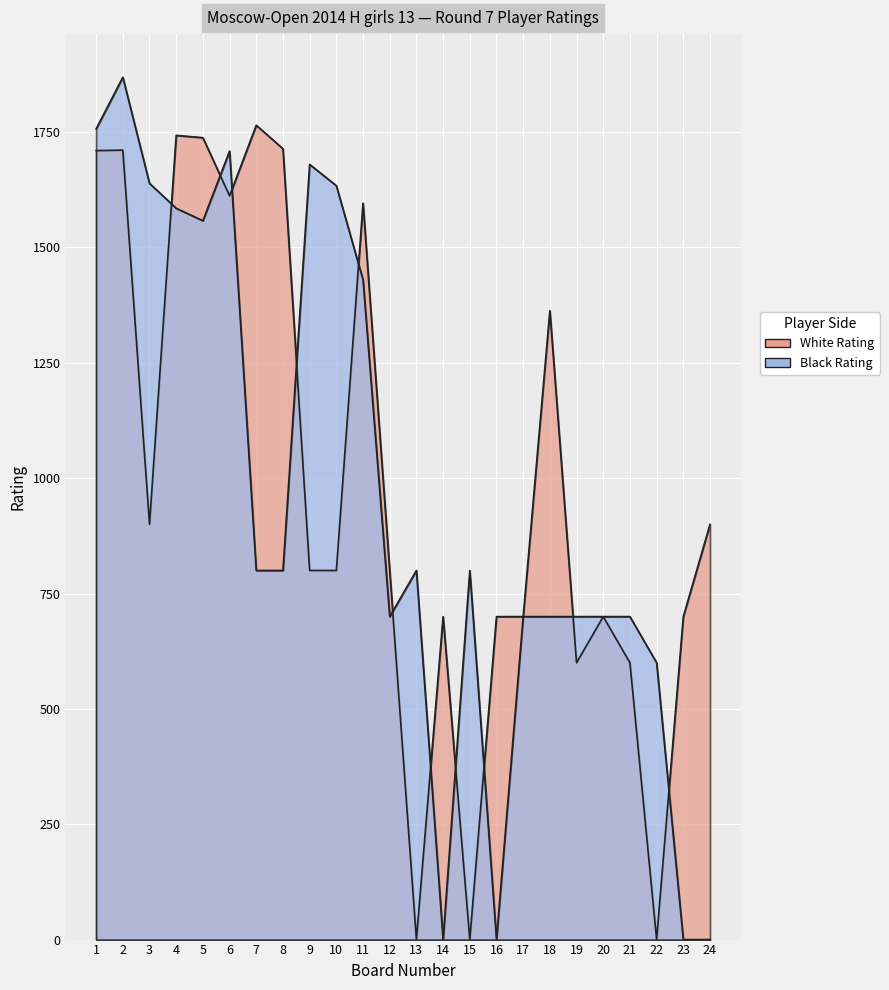

The Black Rating series shows 1869 at 2. True or false?

True